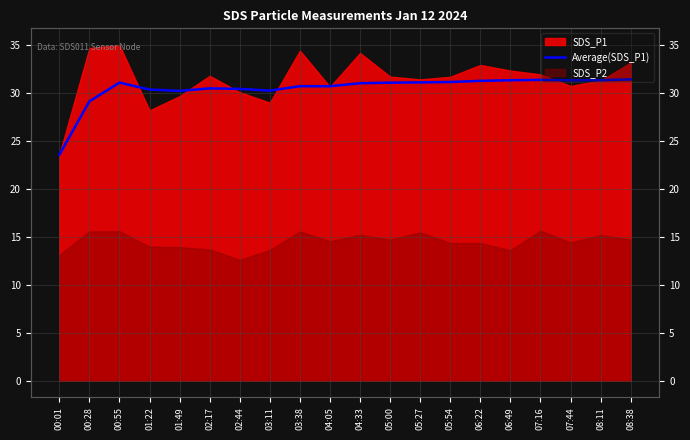

True or false: the data has more than 1 interior local peaks.

True